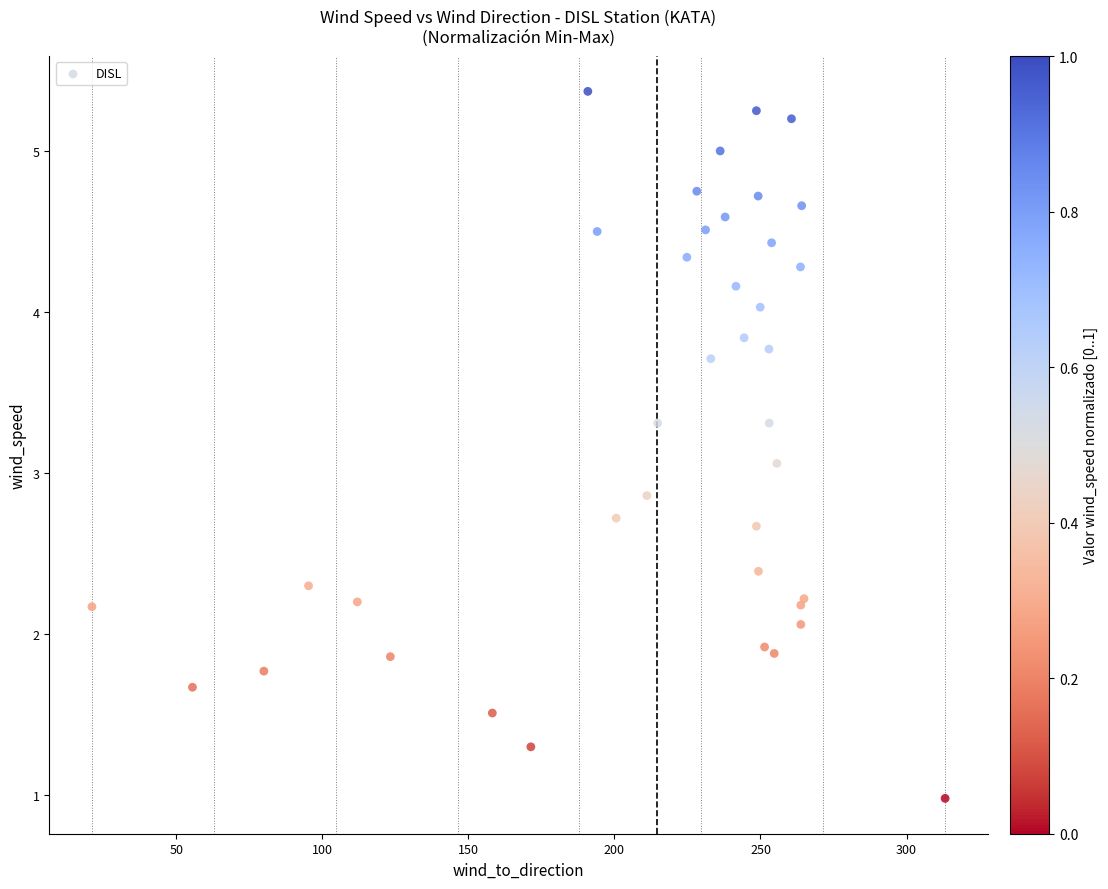

What Y value in the scatter plot is closest to 3?

3.1